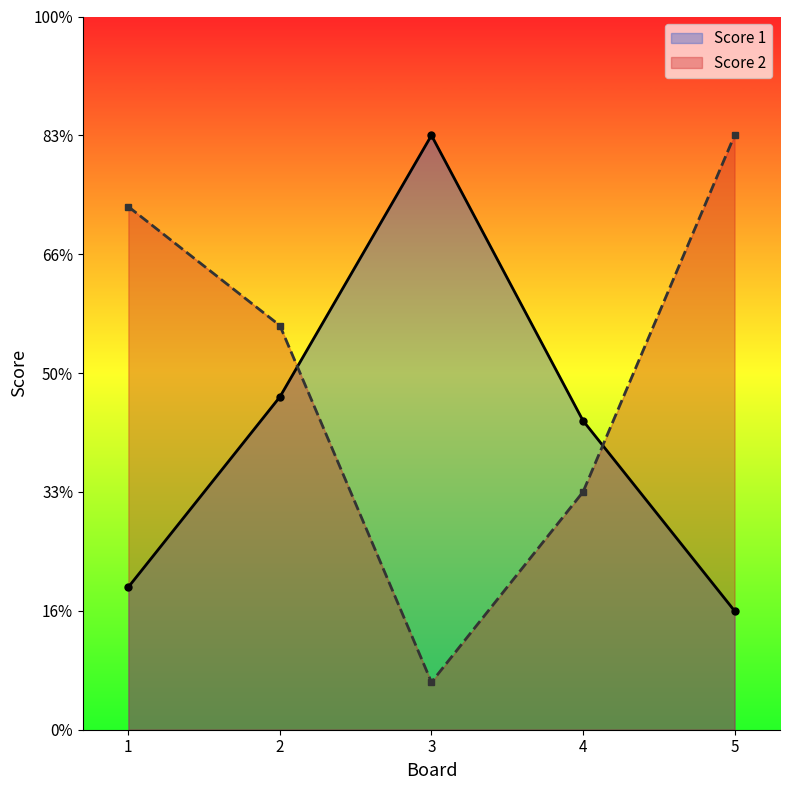

Count the number of data series in this chart.

2